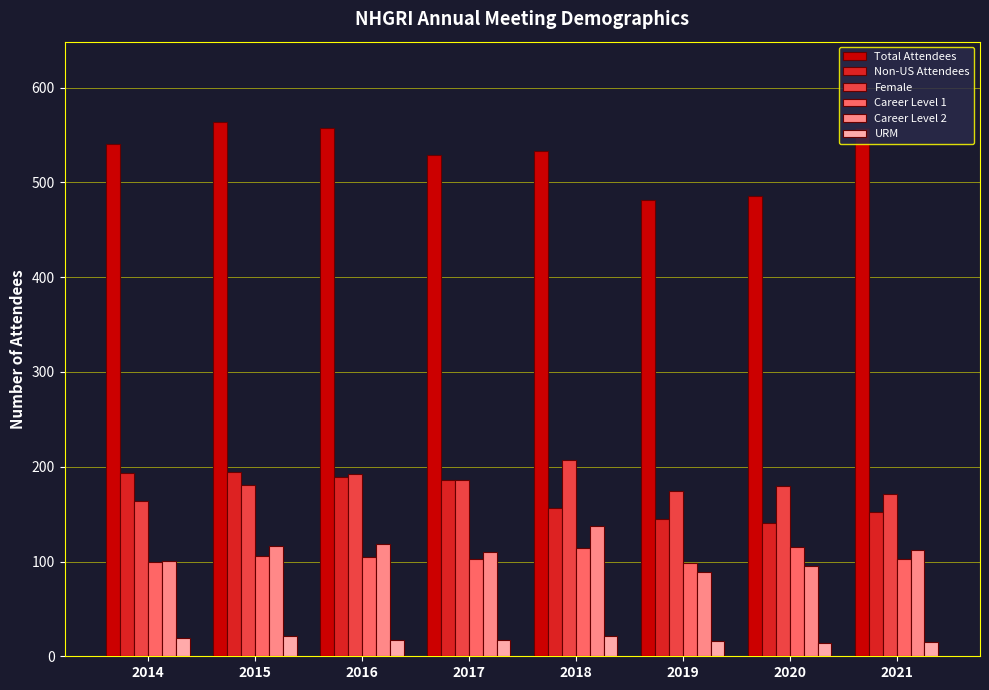

Which series has the largest total across all categories?

Total Attendees